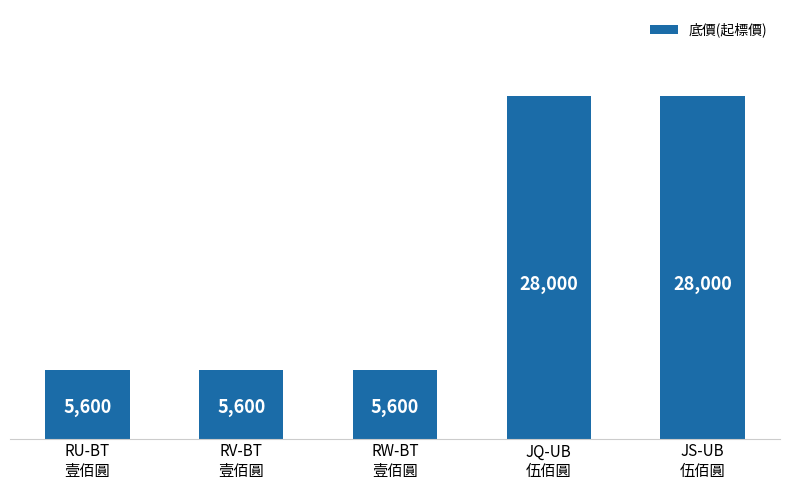

What is the sum of all values?

72800